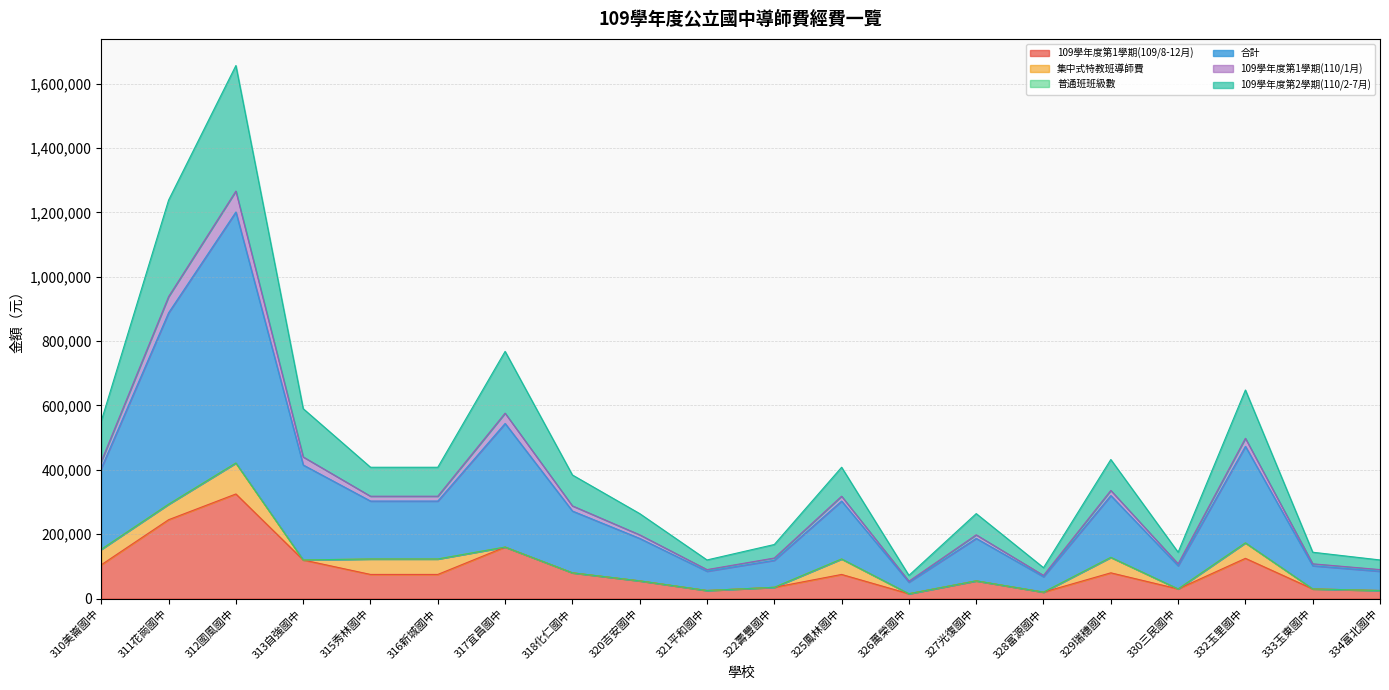

What is the sum of the 109學年度第1學期(109/8-12月) values at 327光復國中 and 312國風國中?

380000